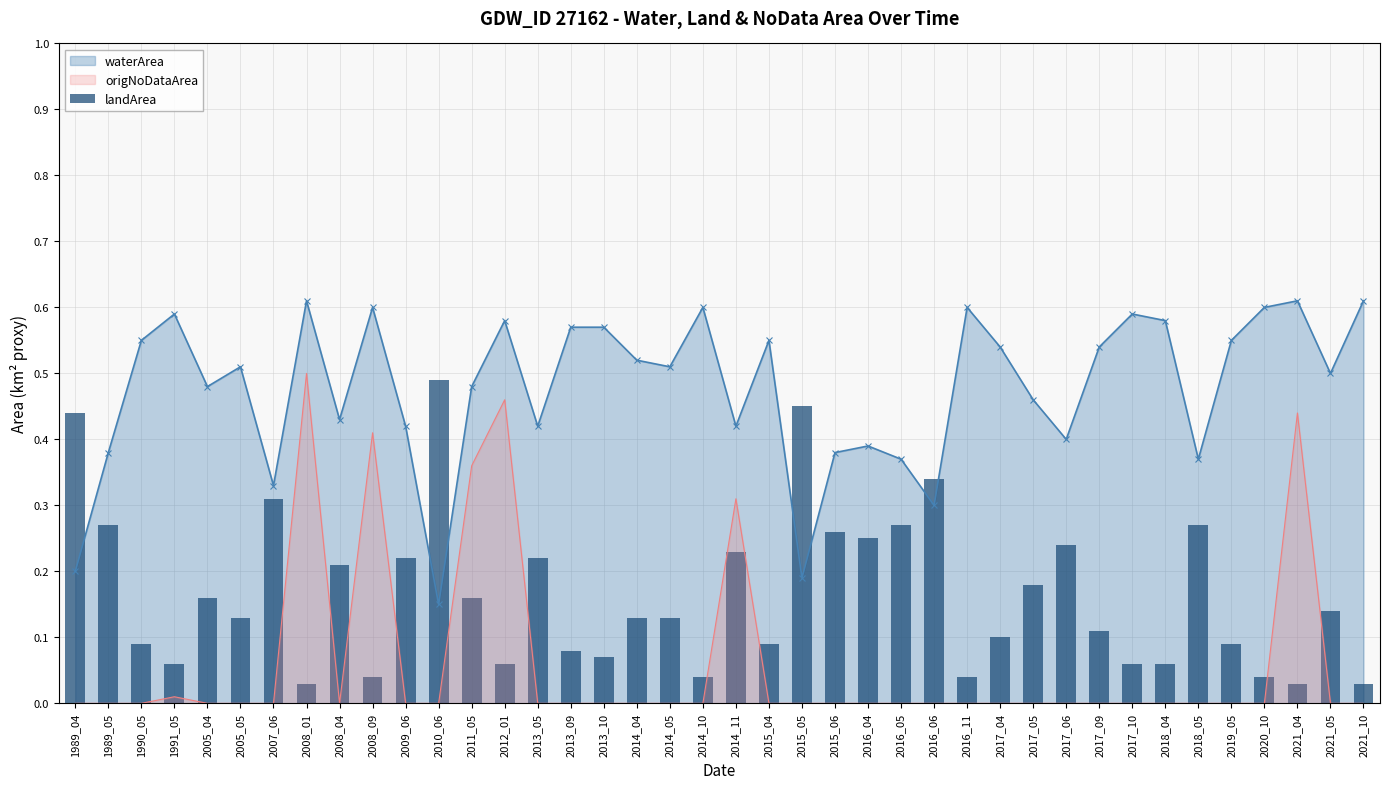

List the labels in order of value, largest first.

2010_06, 2015_05, 1989_04, 2016_06, 2007_06, 1989_05, 2016_05, 2018_05, 2015_06, 2016_04, 2017_06, 2014_11, 2009_06, 2013_05, 2008_04, 2017_05, 2005_04, 2011_05, 2021_05, 2005_05, 2014_04, 2014_05, 2017_09, 2017_04, 1990_05, 2015_04, 2019_05, 2013_09, 2013_10, 1991_05, 2012_01, 2017_10, 2018_04, 2008_09, 2014_10, 2016_11, 2020_10, 2008_01, 2021_04, 2021_10